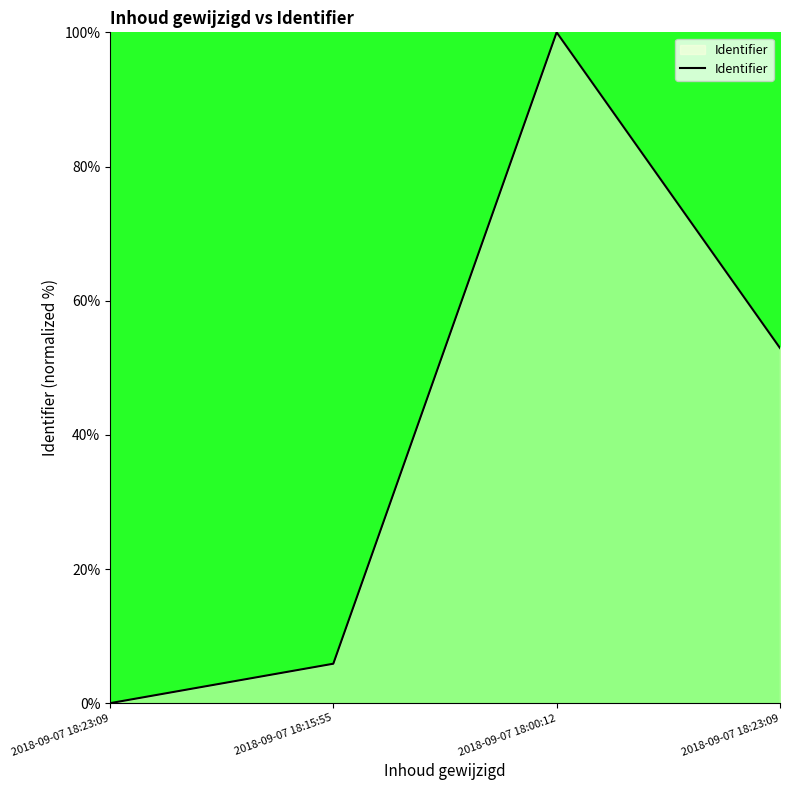

Reading right to left, transcribe all the data shown in this chart.

52.9	100.0	5.9	0.0